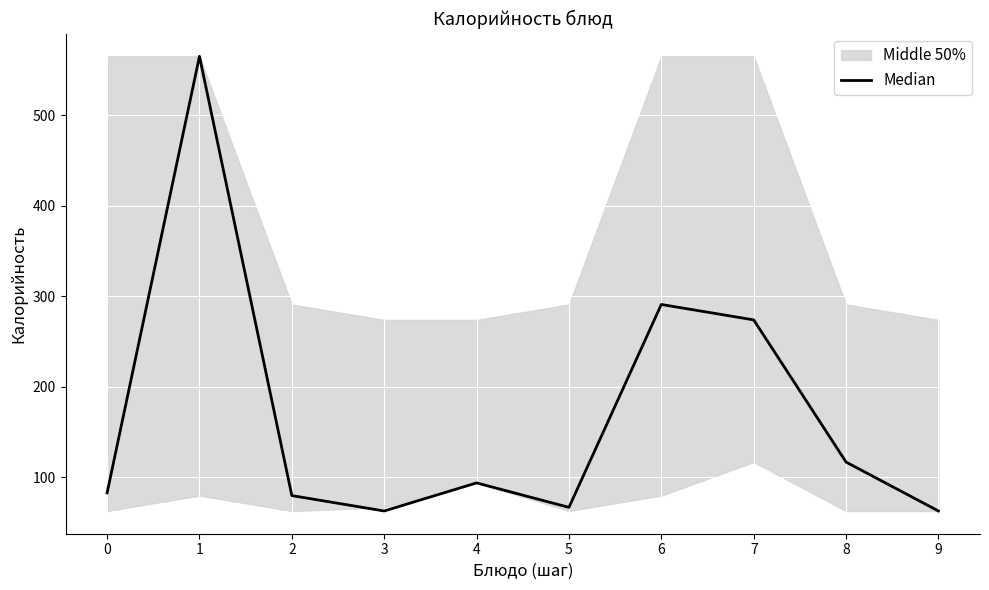

What is the sum of all values?

1697